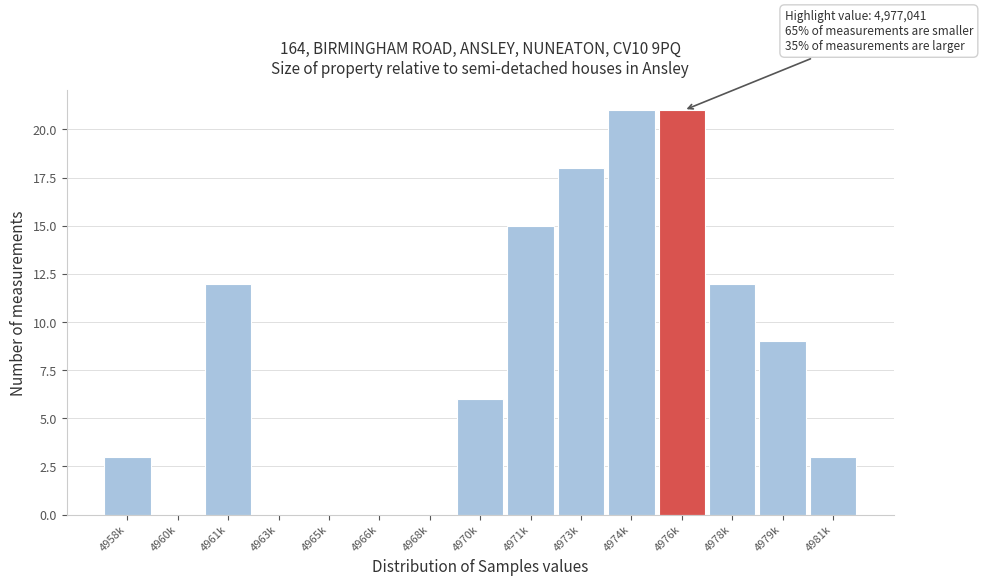

Reading left to right, transcribe all the data shown in this chart.

4958k=3	4960k=0	4961k=12	4963k=0	4965k=0	4966k=0	4968k=0	4970k=6	4971k=15	4973k=18	4974k=21	4976k=21	4978k=12	4979k=9	4981k=3